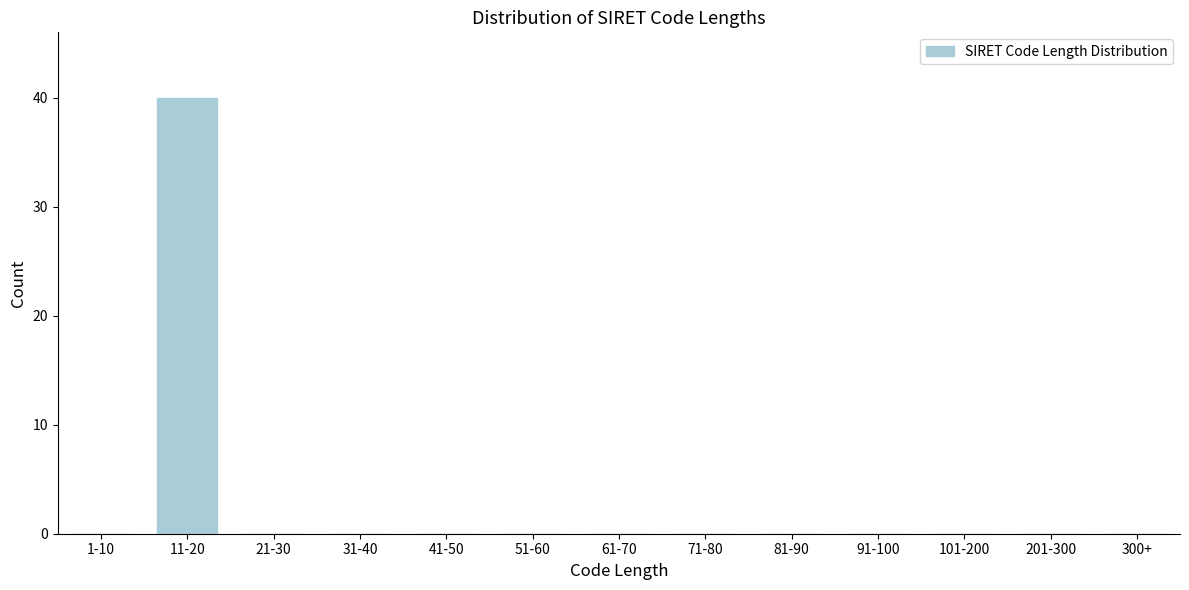

Reading right to left, extract all data points from this chart.

300+=0	201-300=0	101-200=0	91-100=0	81-90=0	71-80=0	61-70=0	51-60=0	41-50=0	31-40=0	21-30=0	11-20=40	1-10=0